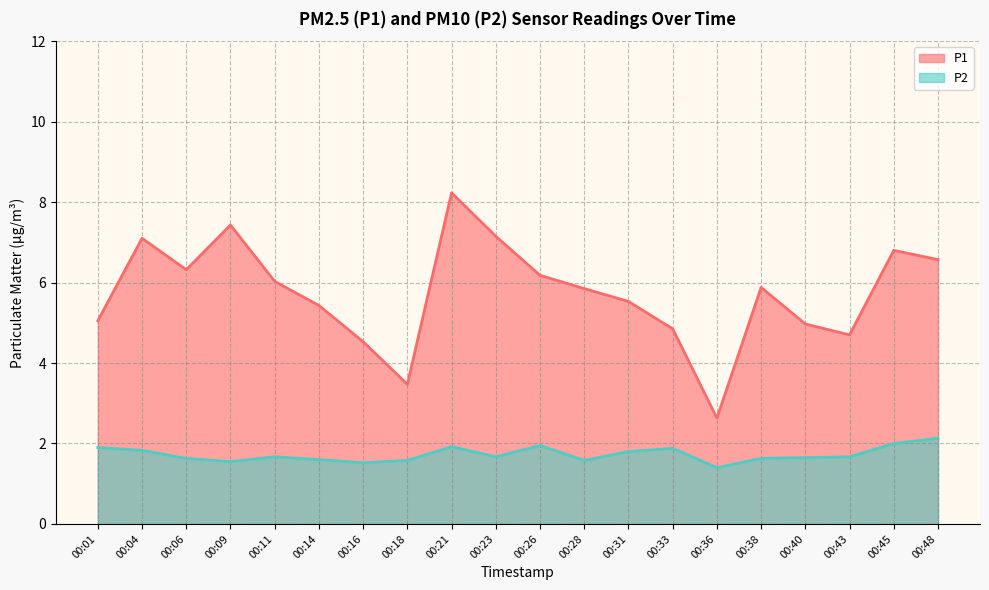

At which category does the chart reach its peak across all series?

00:21